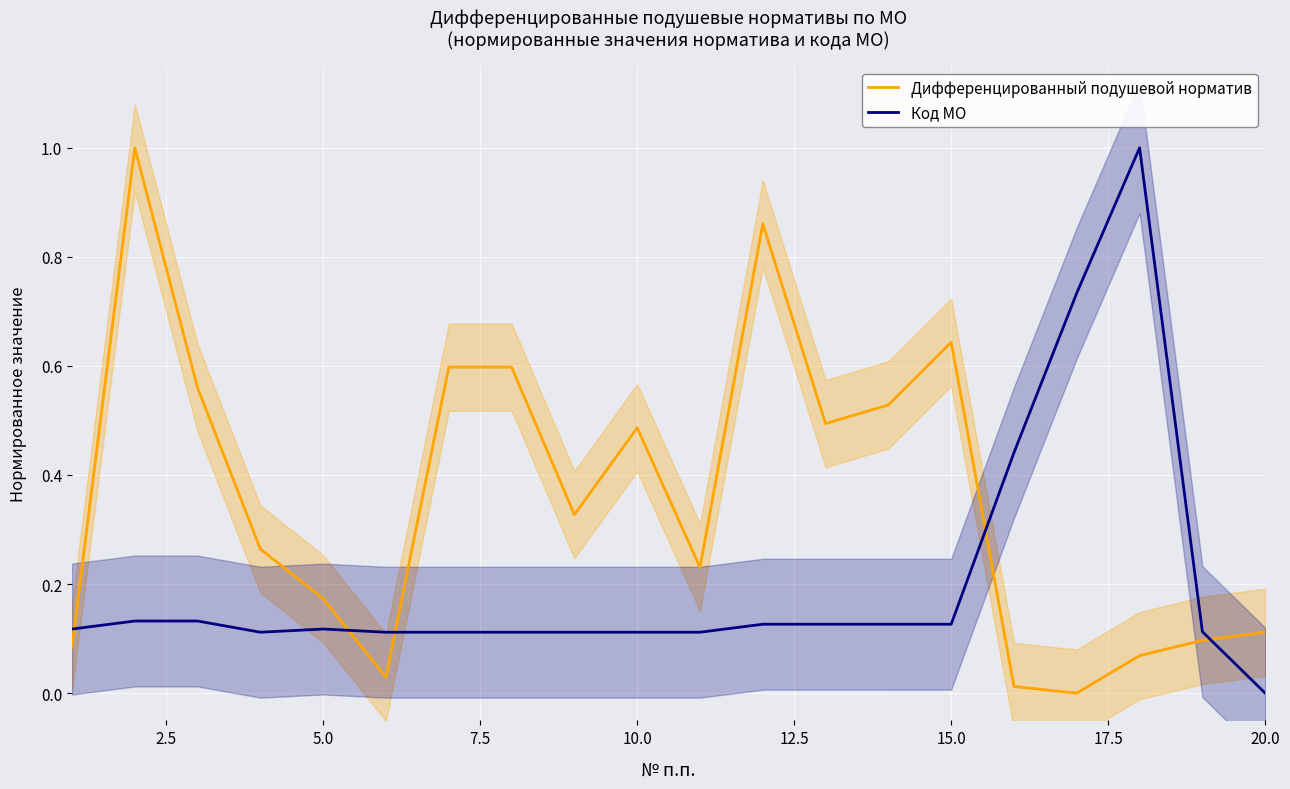

At 7.5, list the series in order from largest to smallest.

Дифференцированный подушевой норматив, Код МО